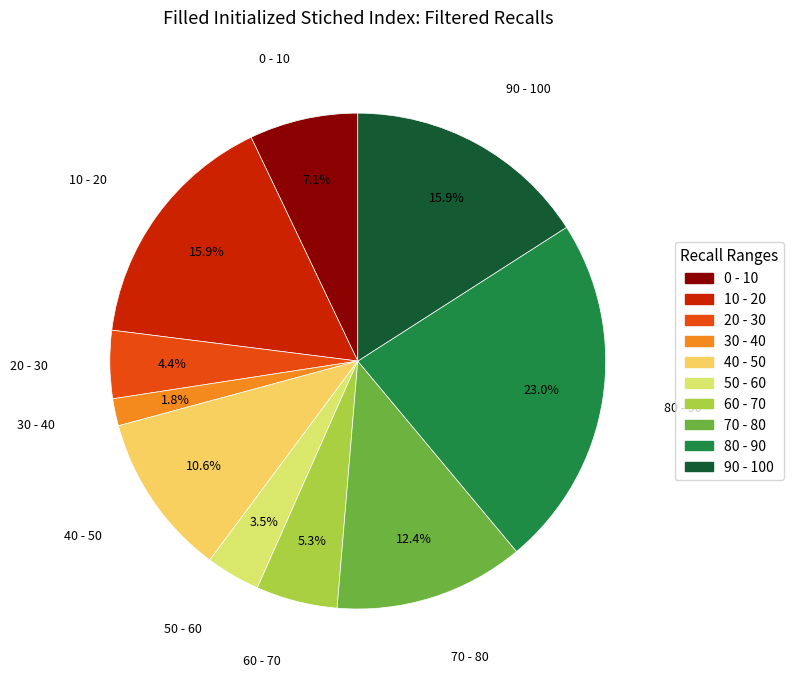

What is the smallest slice in the pie chart?

30 - 40